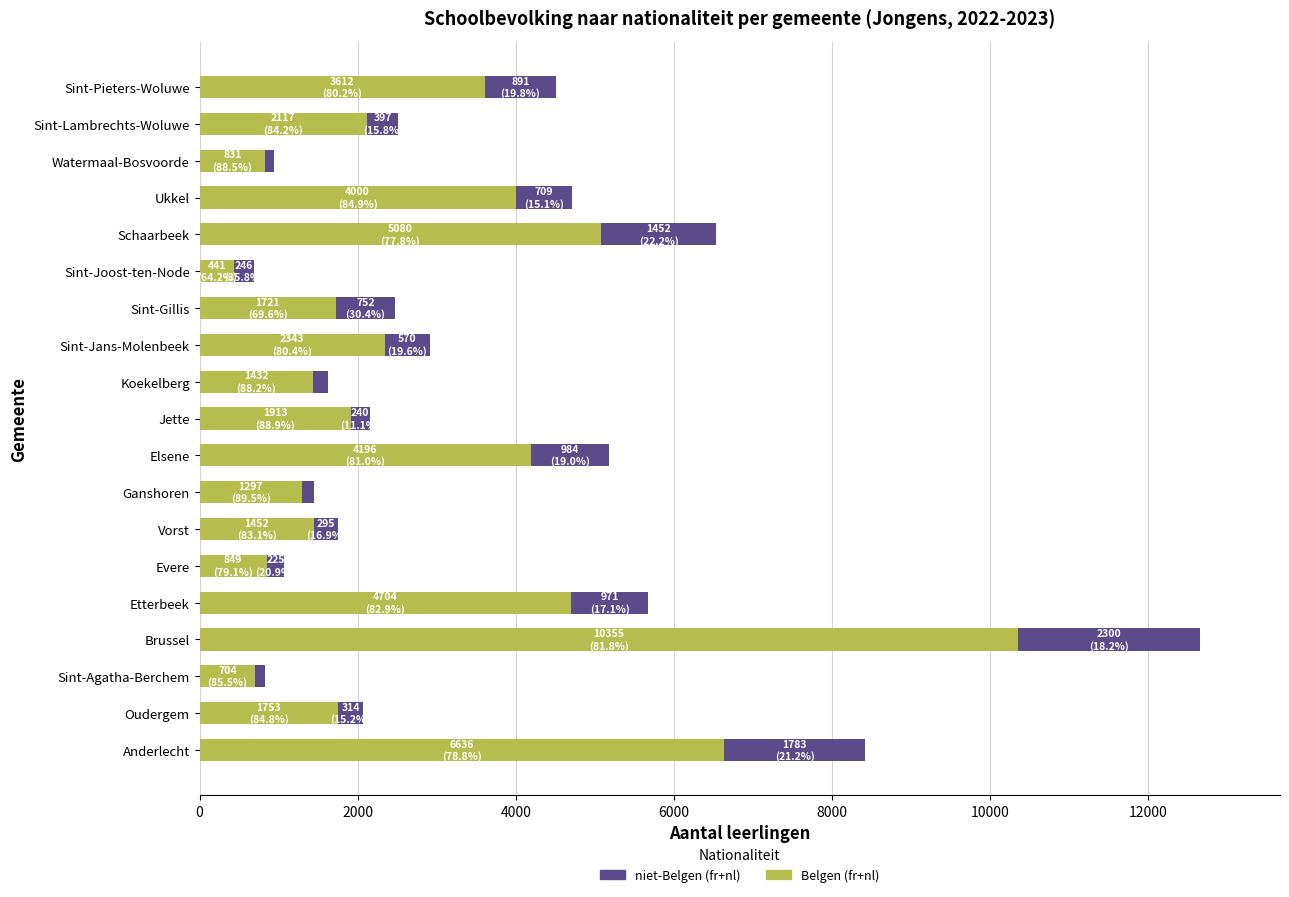

Read the Belgen (fr+nl) value at Ukkel.

4000